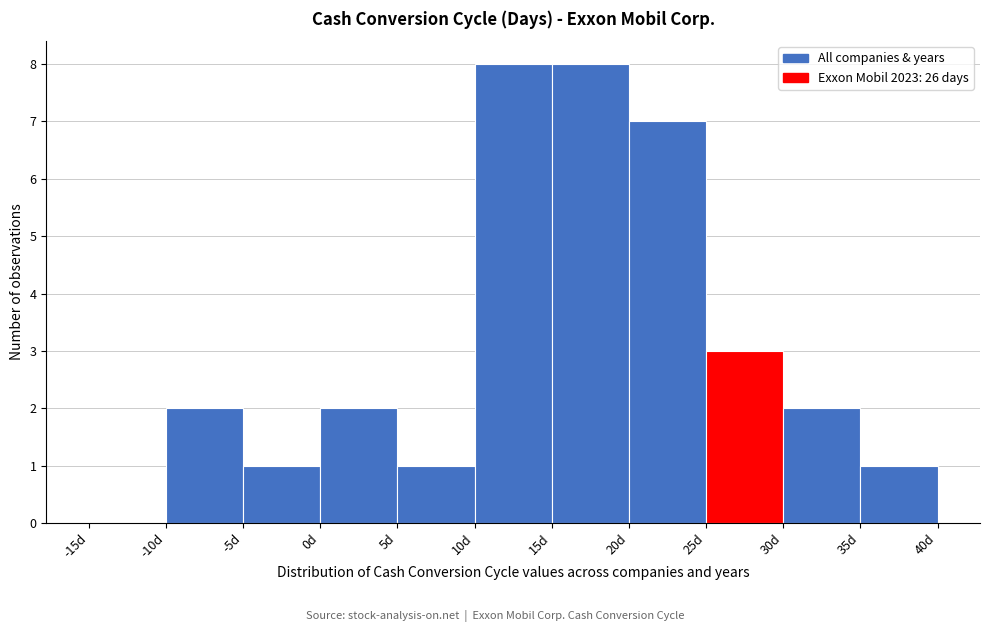

Reading left to right, list every bar in this chart as the range it spans on the x-axis followed by its height. The values are not printed on the chart, so give them approximately, as read against the axis.

-15 to -10: 0
-10 to -5: 2
-5 to 0: 1
0 to 5: 2
5 to 10: 1
10 to 15: 8
15 to 20: 8
20 to 25: 7
25 to 30: 3
30 to 35: 2
35 to 40: 1